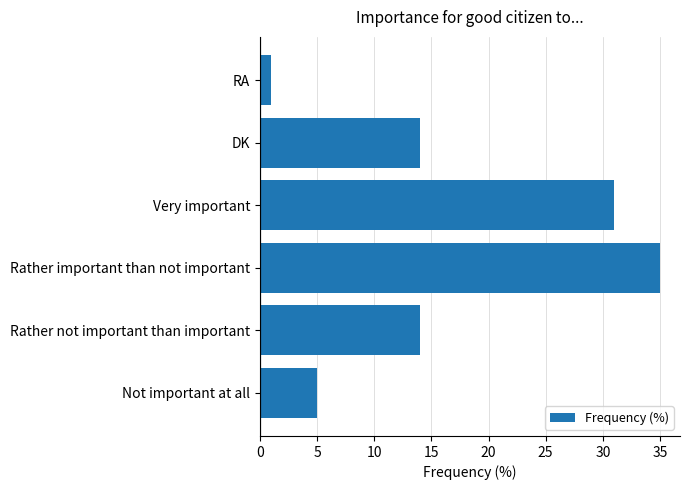

At which category does the chart reach its peak across all series?

Rather important than not important